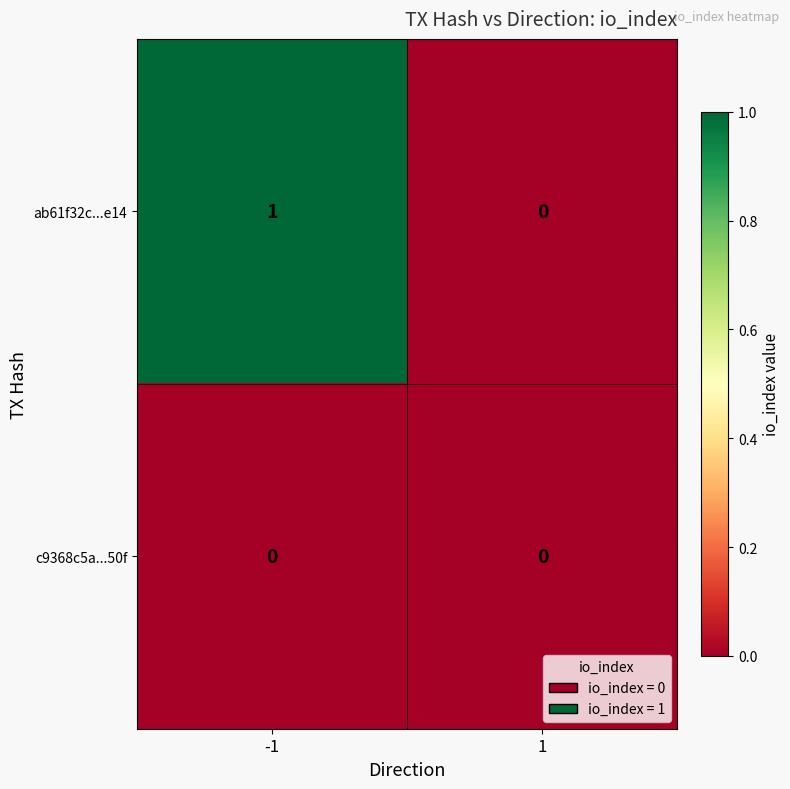

How many data points does each series have?

2